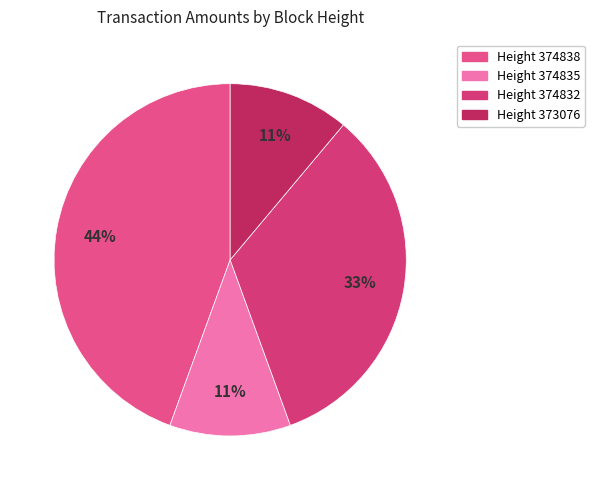

How many slices are in this pie chart?

4